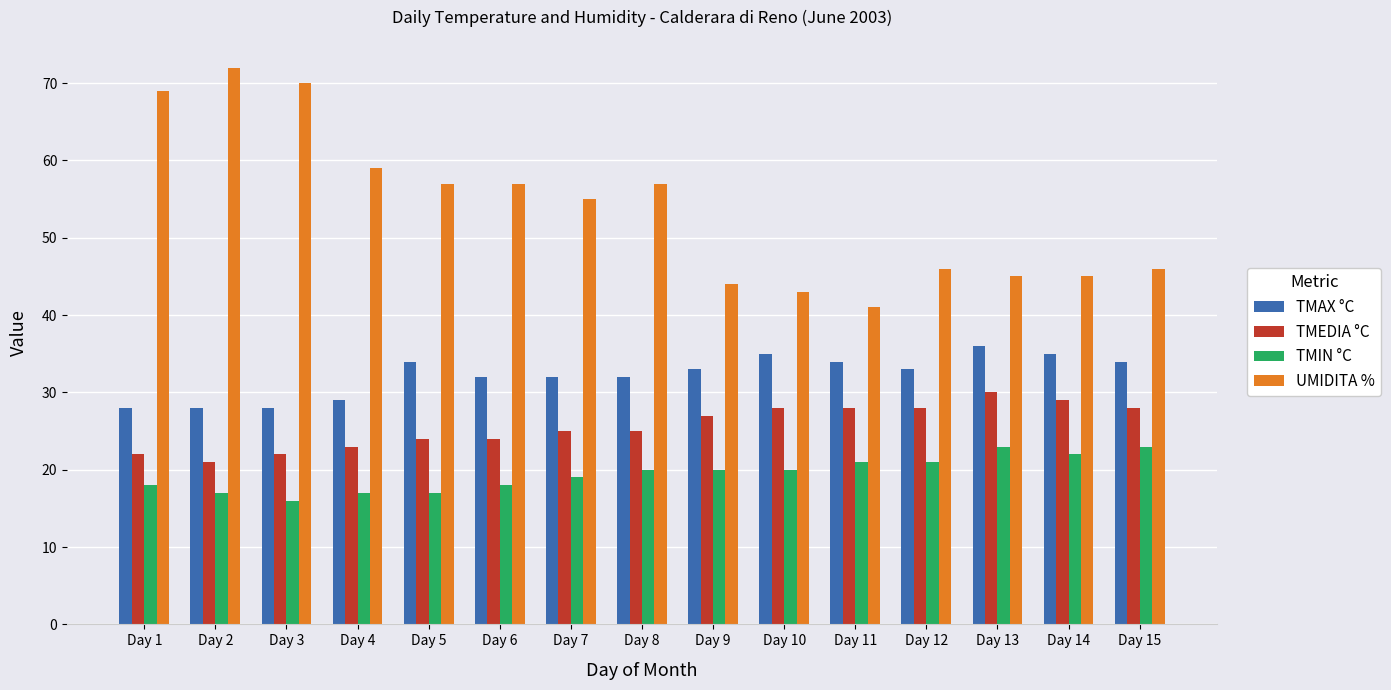

What is the value of the TMAX °C bar at the 13th from the left?

36